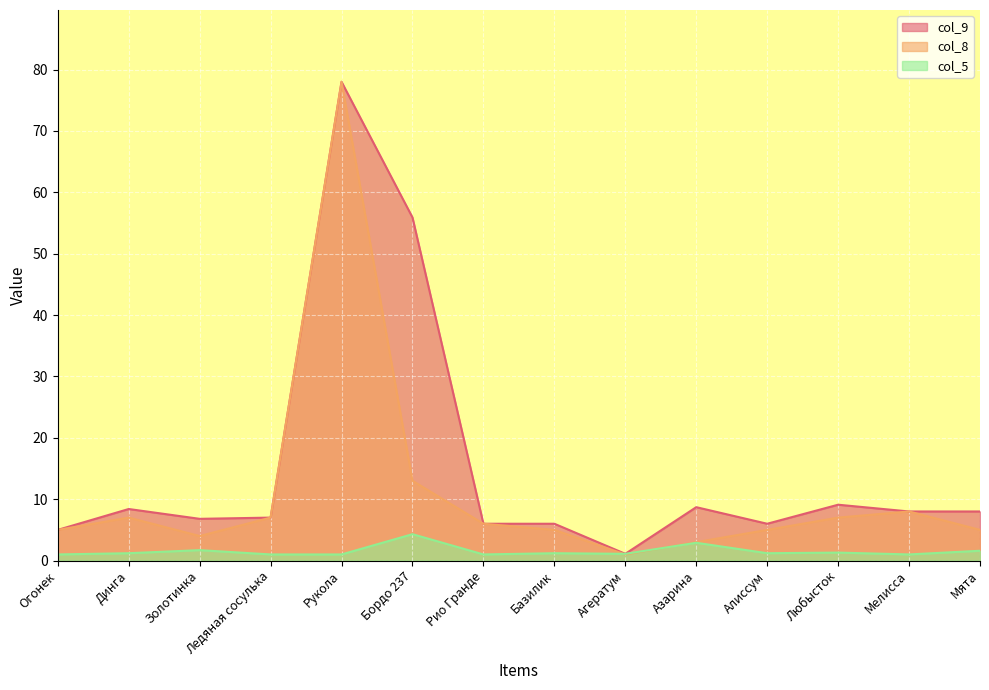

Which has a higher value, Азарина or Базилик?

Азарина